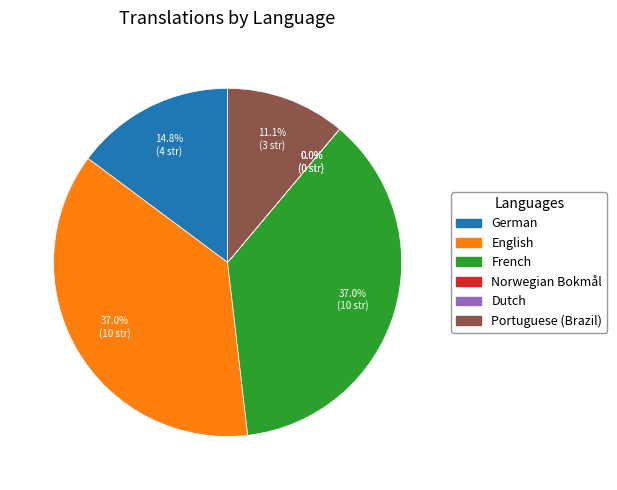

Does any single category account for the majority?

No